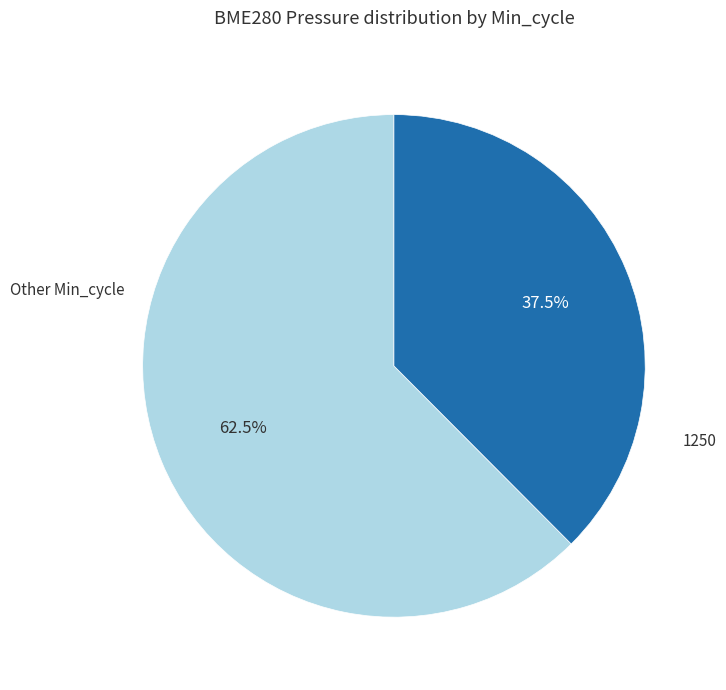

How many segments does this pie chart have?

2